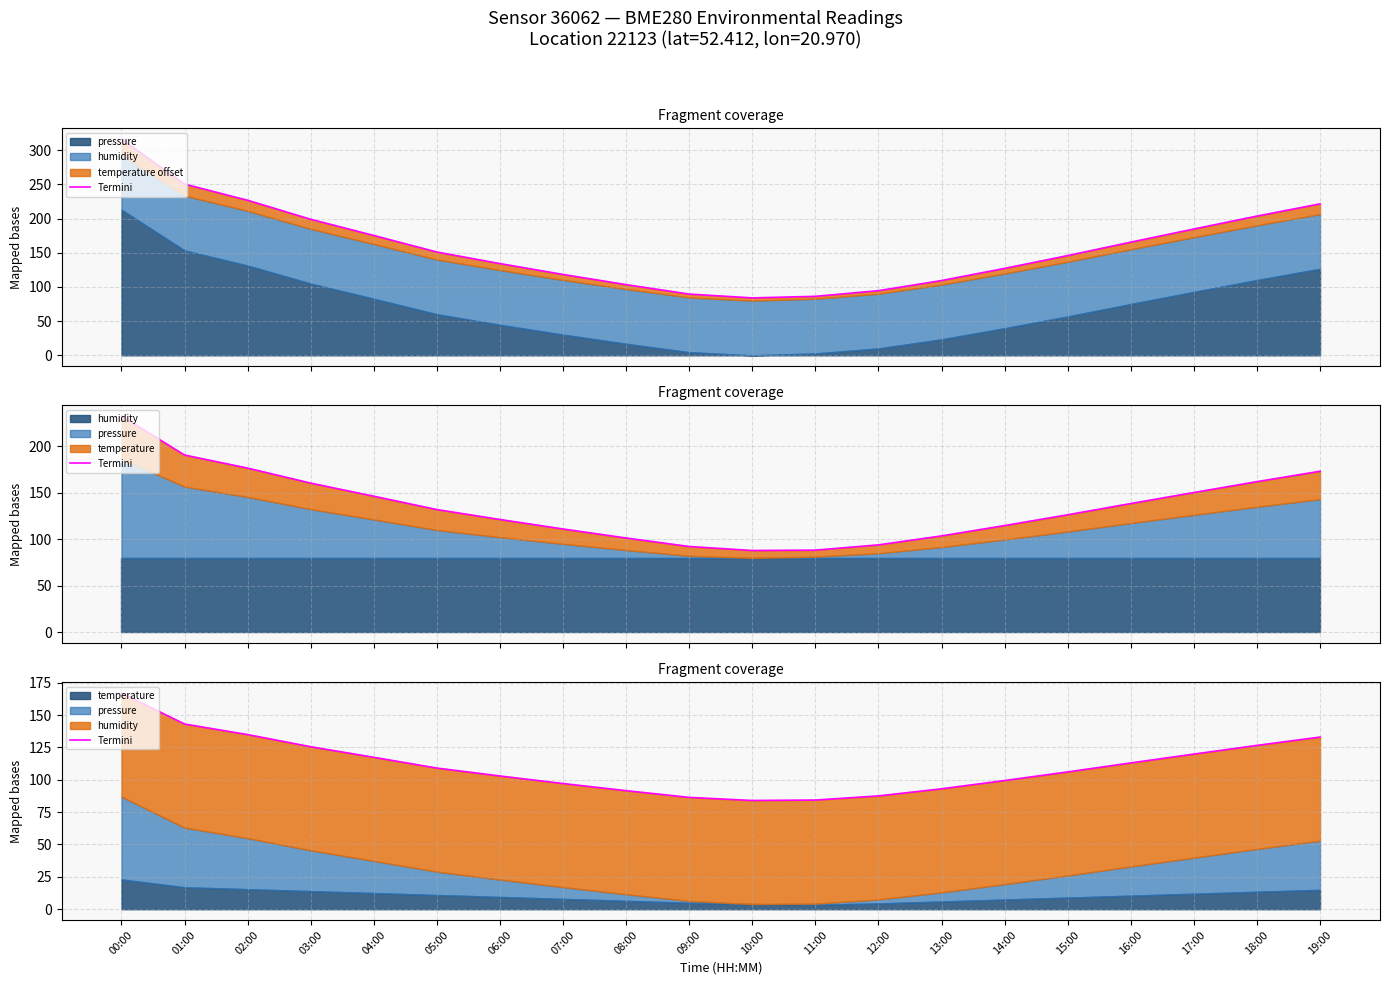

What is the sum of all values?

2221.5